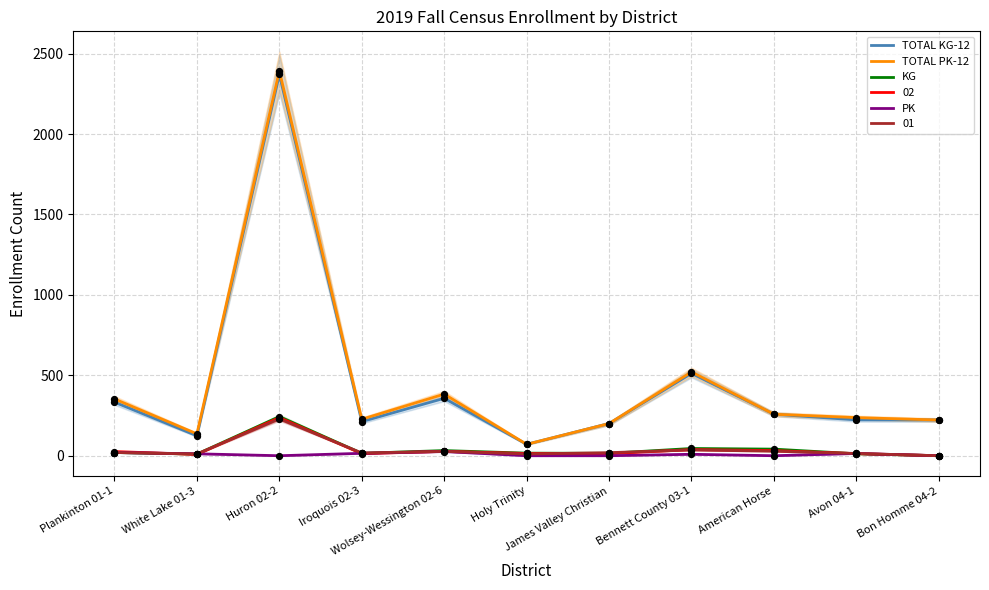

At which category is the sum across all series the highest?

Huron 02-2